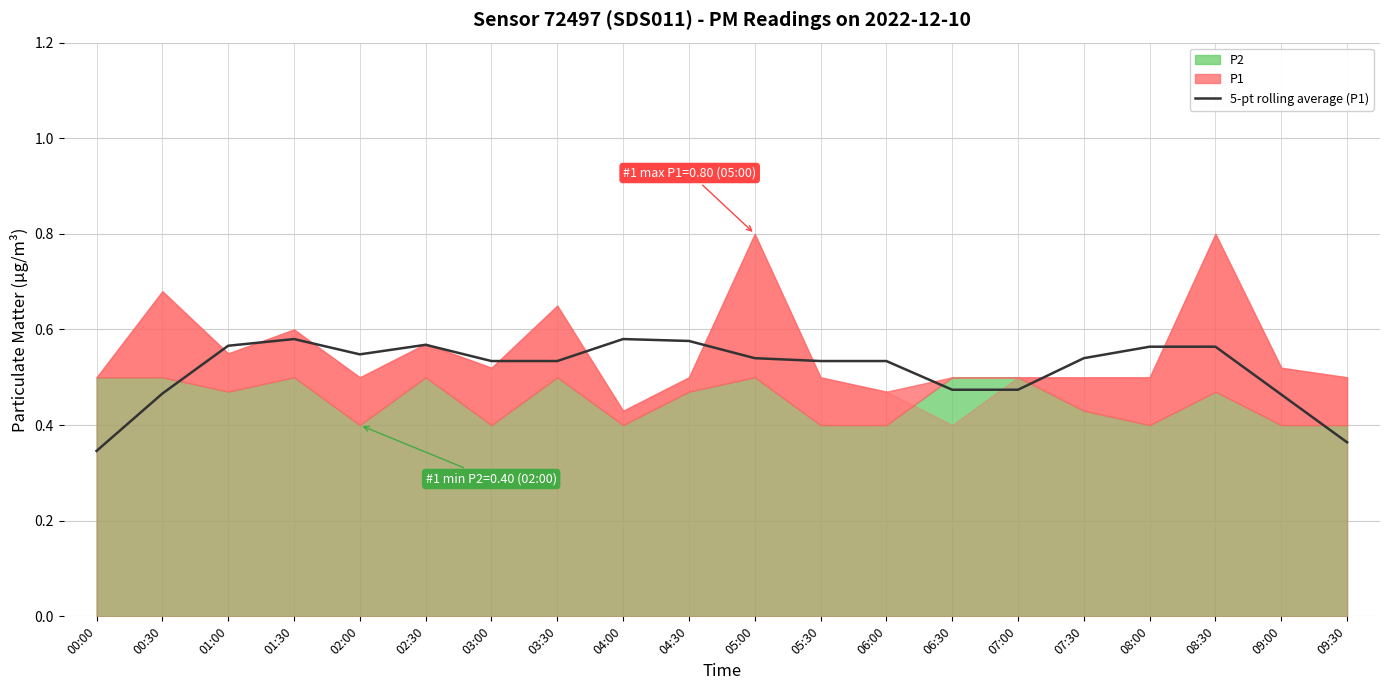

Reading left to right, extract all data points from this chart.

0.3	0.5	0.6	0.6	0.5	0.6	0.5	0.5	0.6	0.6	0.5	0.5	0.5	0.5	0.5	0.5	0.6	0.6	0.5	0.4